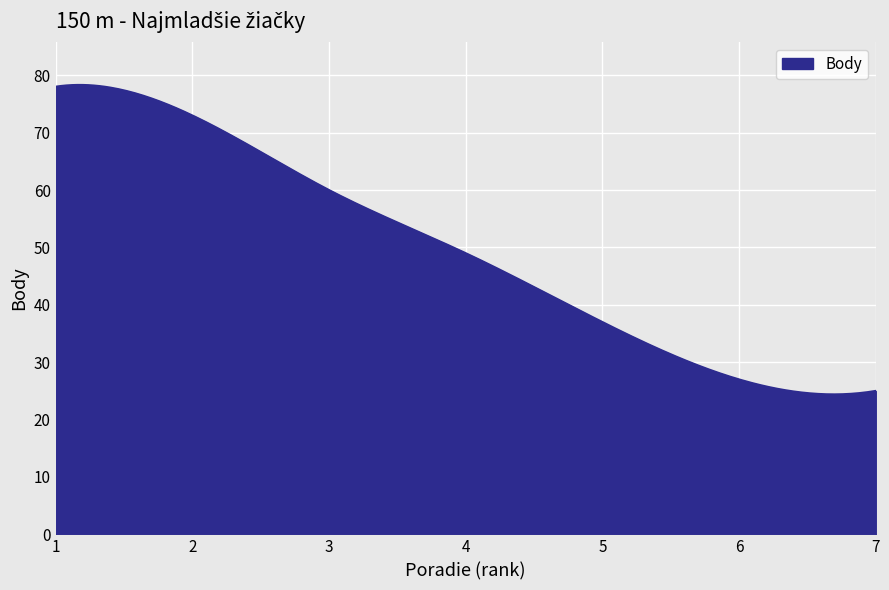

What is the difference between the maximum and minimum values?

53.9